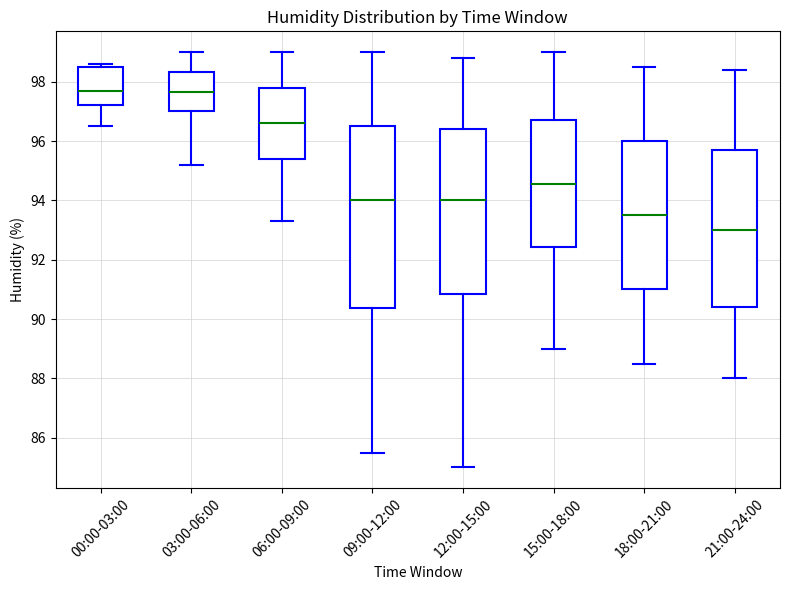

Where does the median line of the box for 00:00-03:00 sit on the y-axis? The values are not printed on the chart, so give them approximately, as read against the axis.

97.8